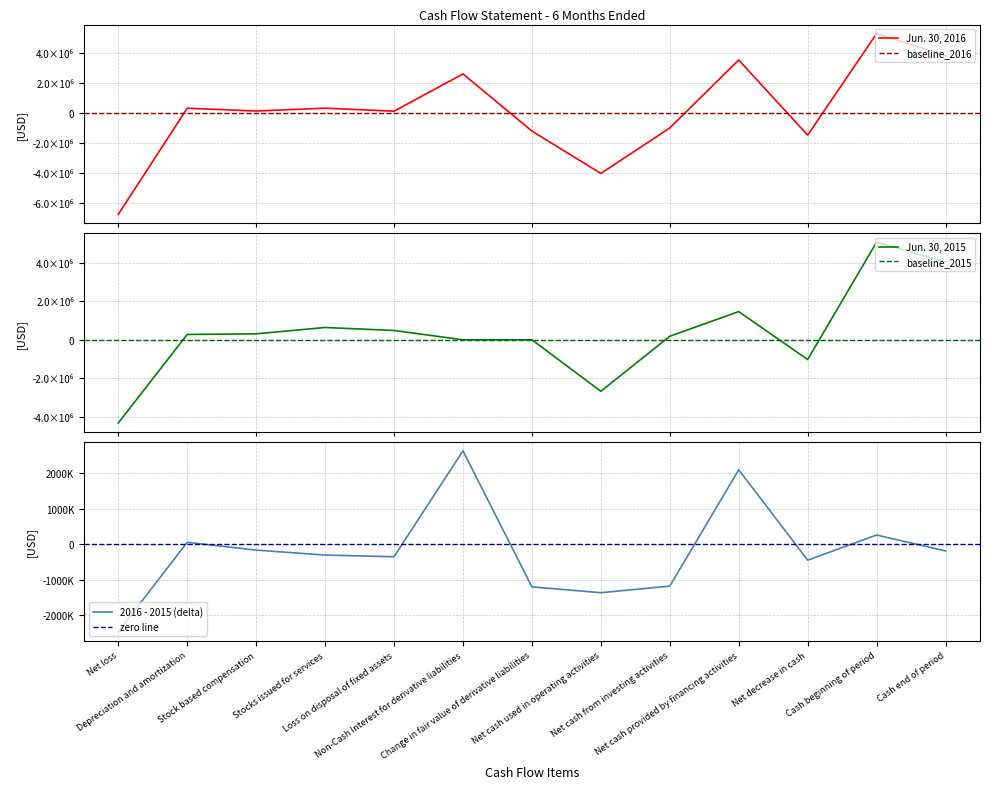

What is the total value across all series at Cash end of period?

7886482